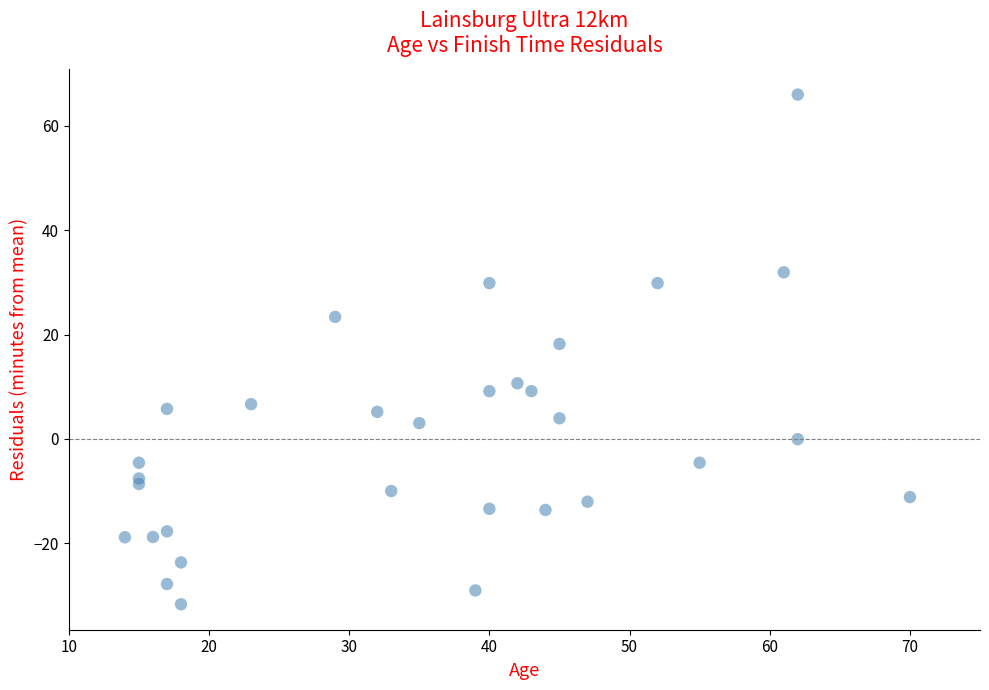

What Y value in the scatter plot is closest to 17?

18.2